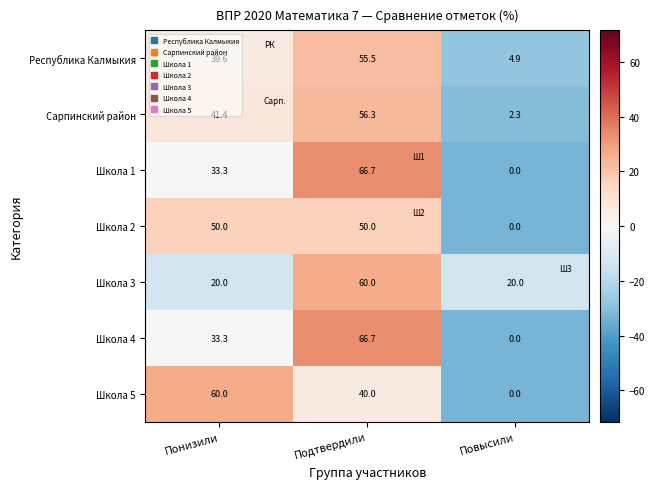

Where does the Сарпинский район series first go above 41?

Понизили